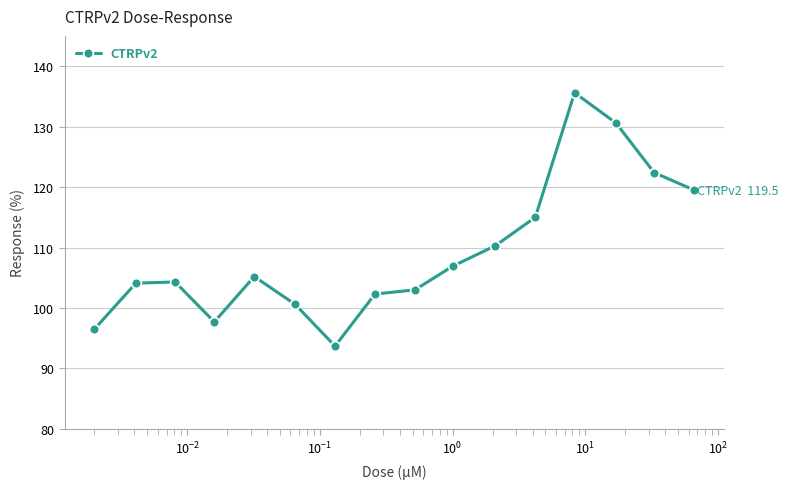

What is the maximum value shown in the chart?

135.6